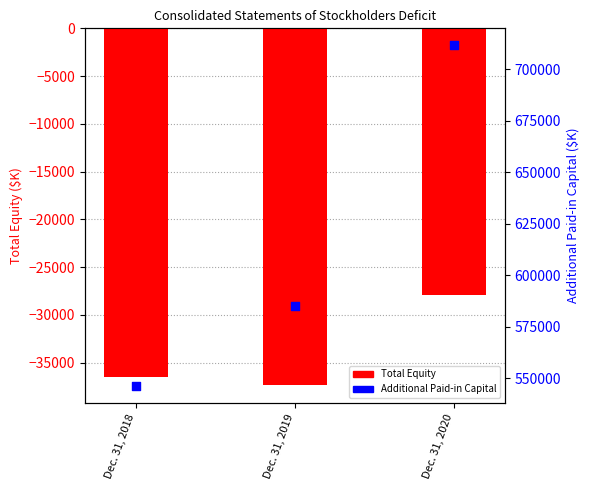

Which series has the largest total across all categories?

Additional Paid-in Capital